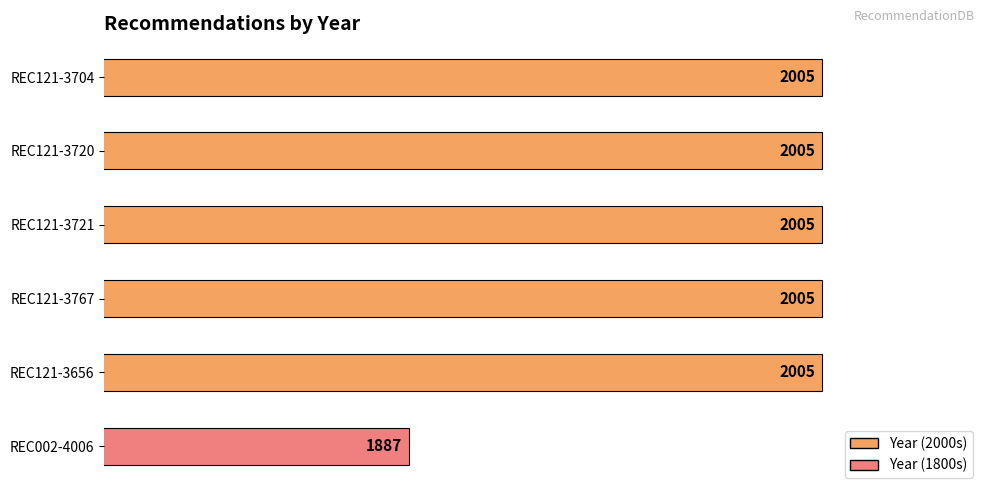

What is the average value?

1985